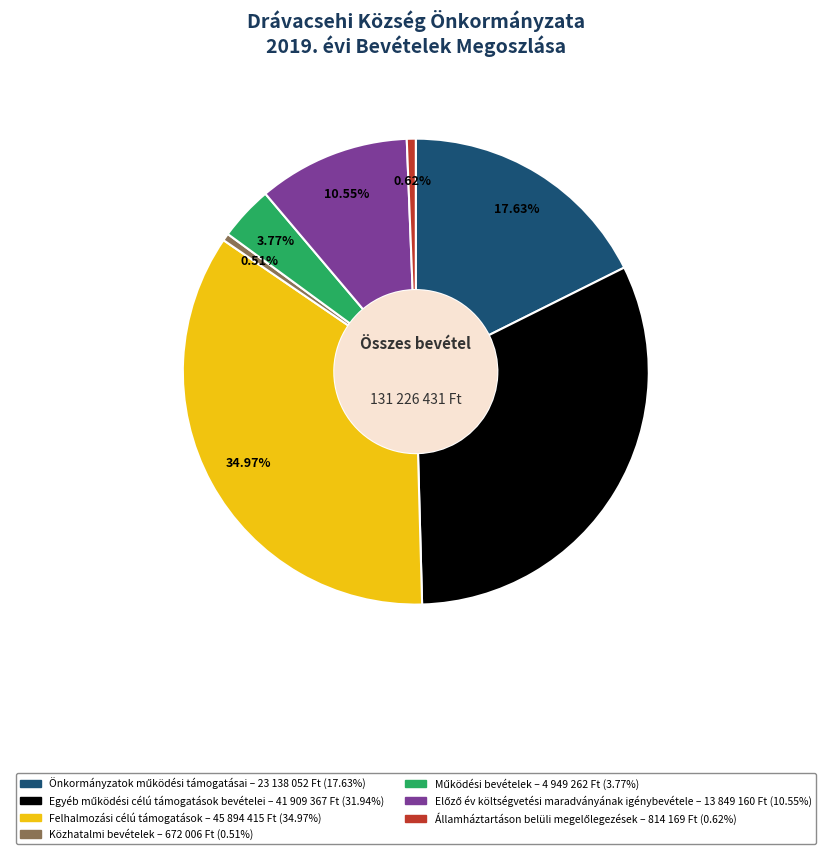

Which slice is the largest?

Felhalmozási célú támogatások